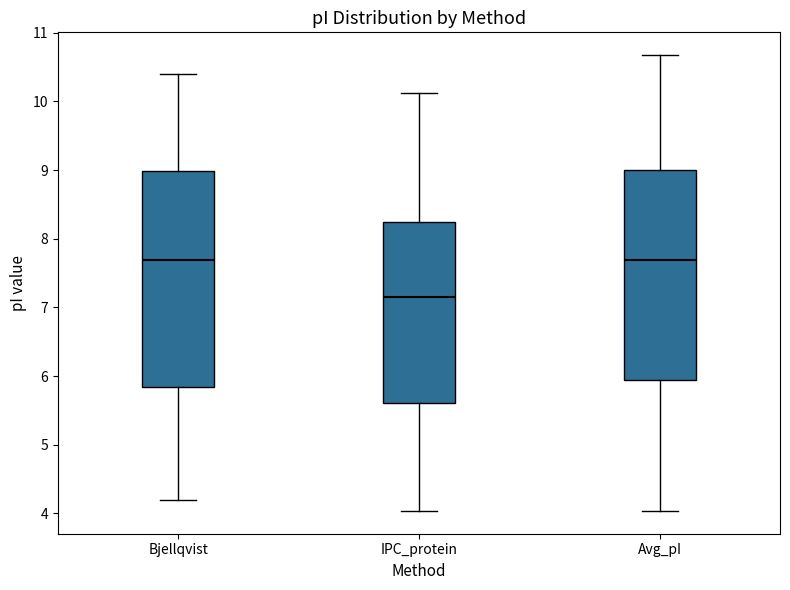

Where is the upper edge of the box for Bjellqvist on the y-axis? The values are not printed on the chart, so give them approximately, as read against the axis.

9.0